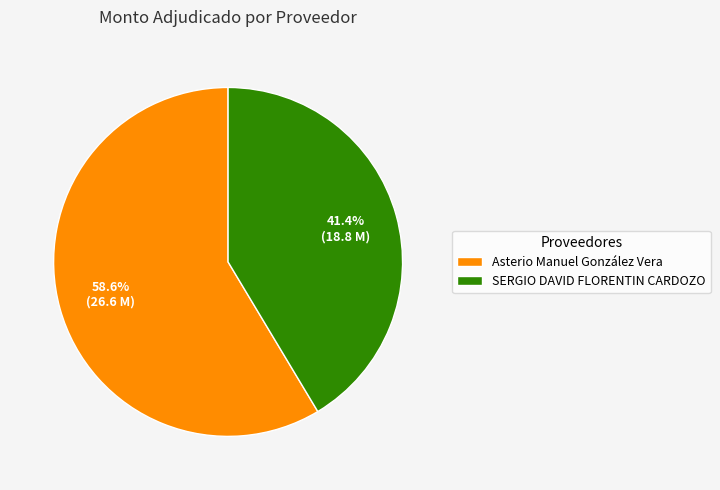

What is the ratio of the value at Asterio Manuel González Vera to the value at SERGIO DAVID FLORENTIN CARDOZO?

1.4